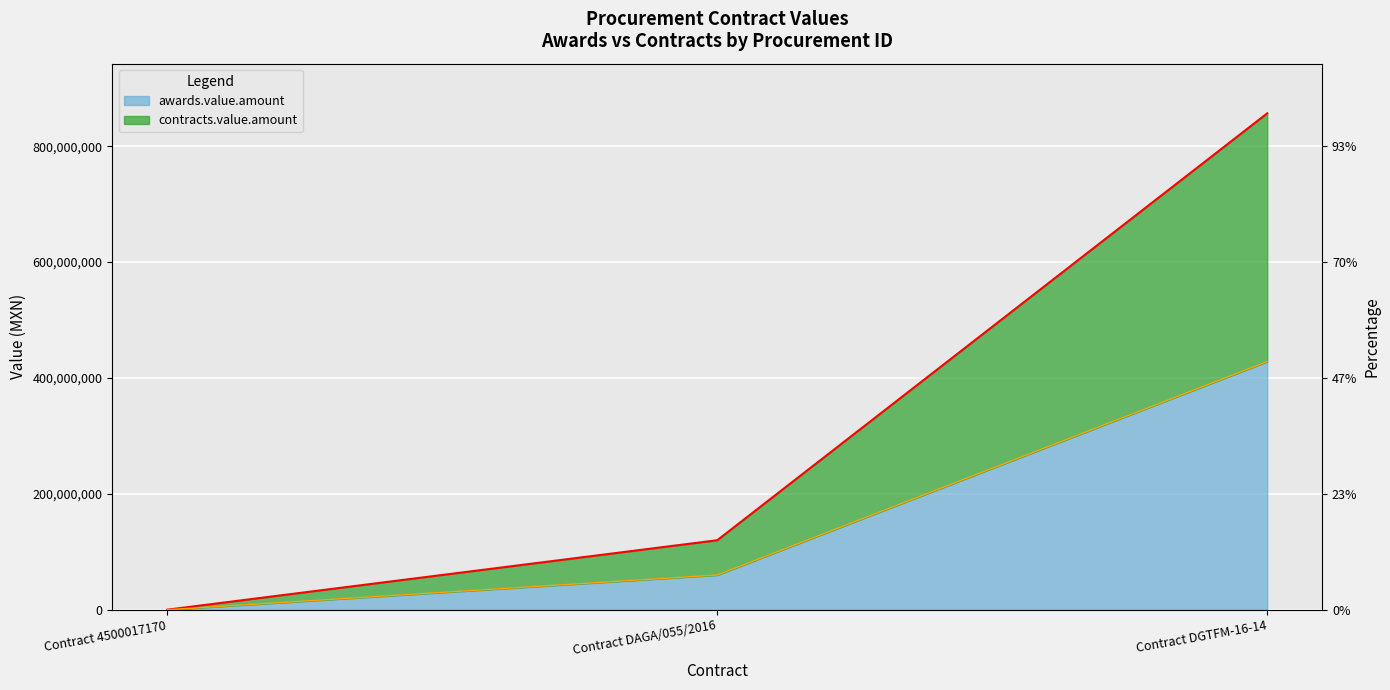

Which category has the lowest value in the awards.value.amount series?

Contract 4500017170